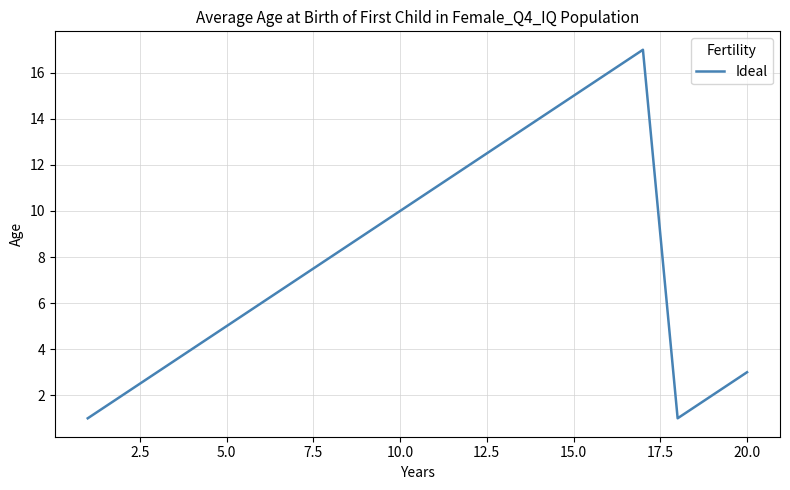

How many interior local peaks (higher than both neighbors) does the data have?

1